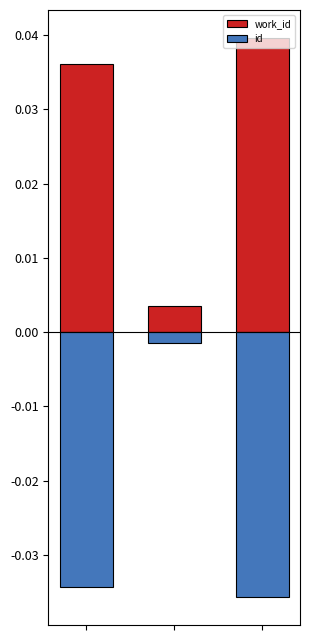

Which series changed the most between 0 and 1?

id